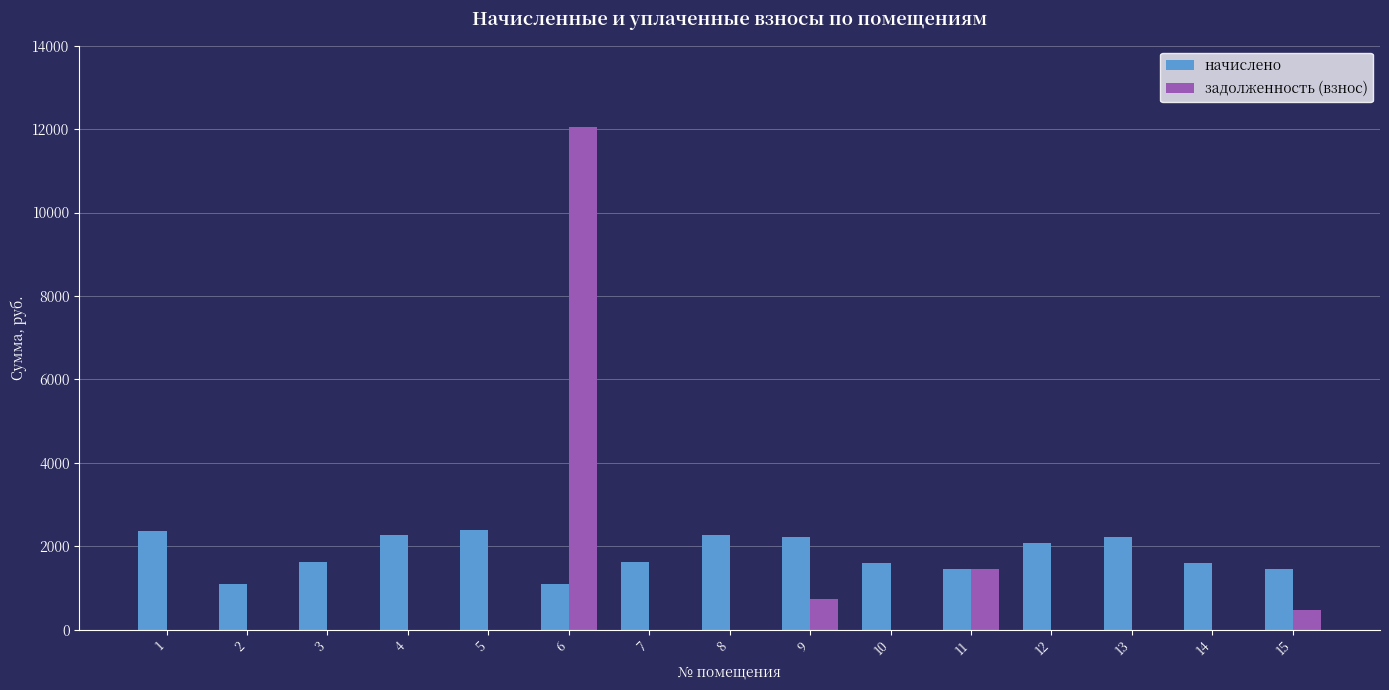

How many groups of bars are there?

15